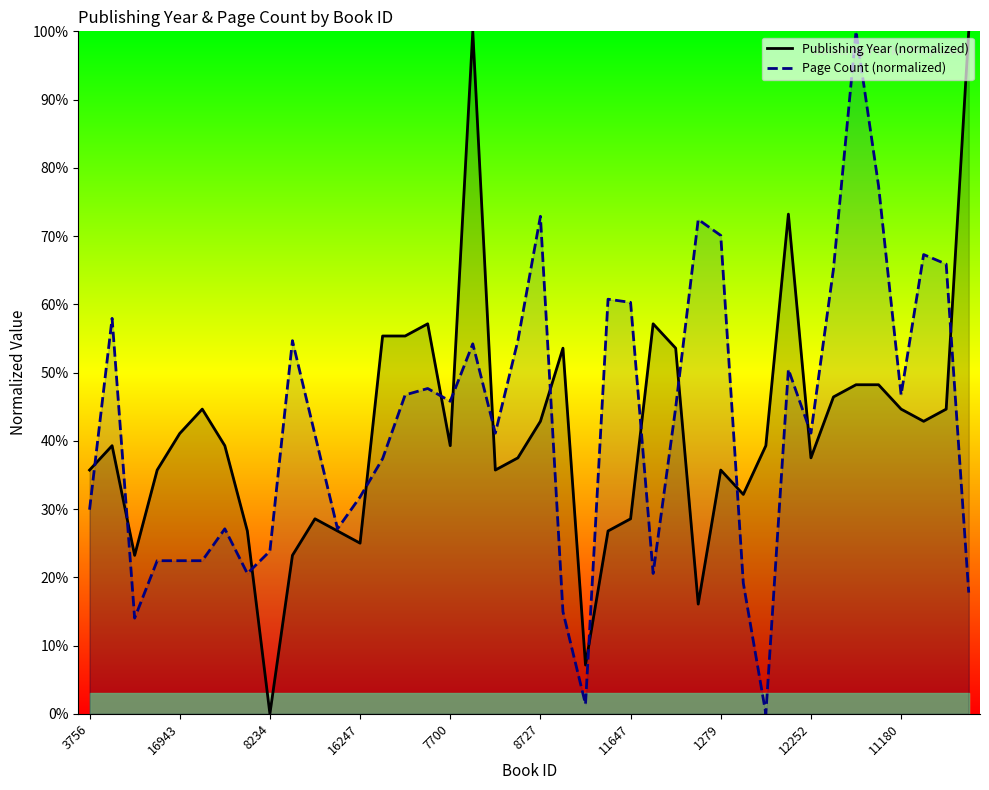

The Page Count (normalized) series shows 60.7 at 23. True or false?

True